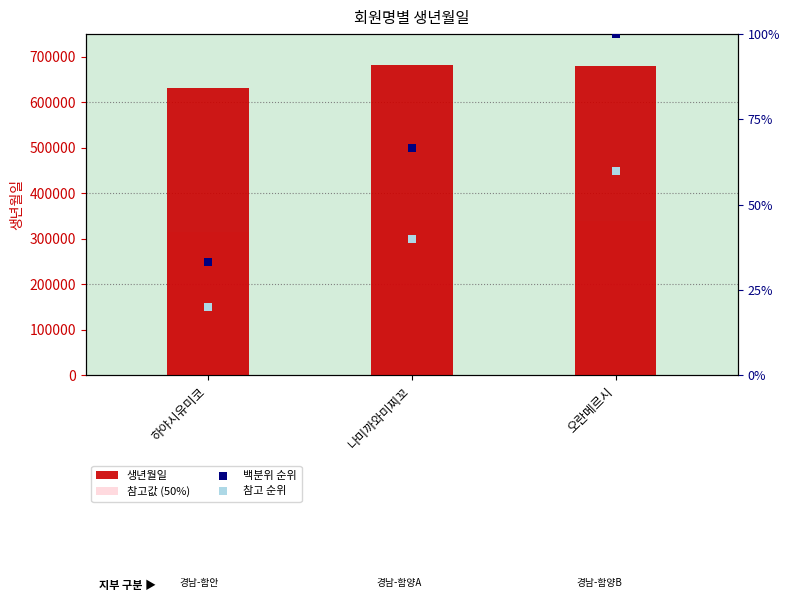

Which series has the largest total across all categories?

생년월일